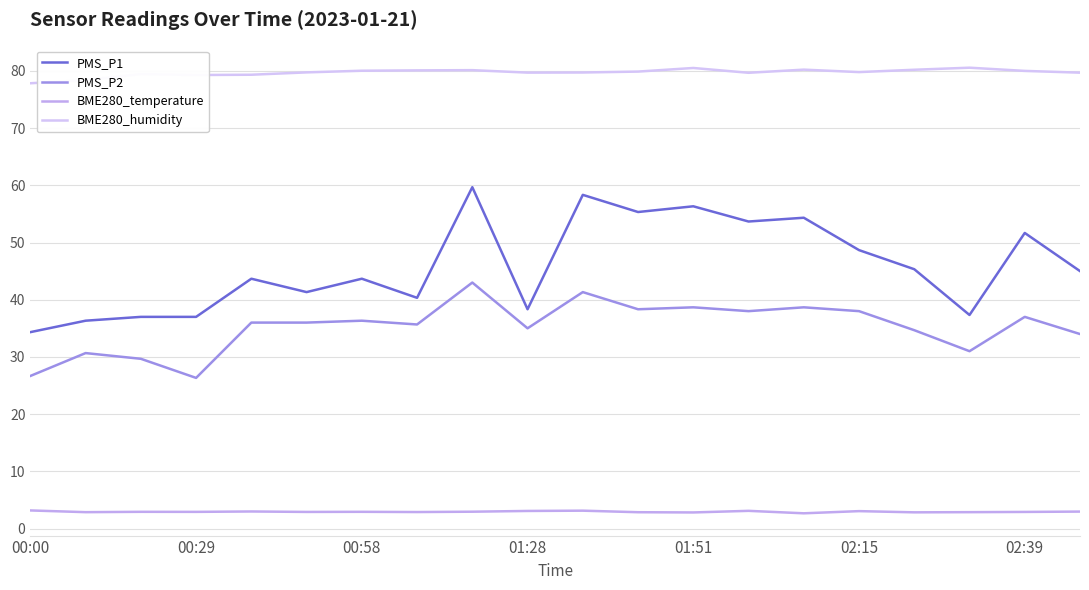

Does the chart display data point markers on the line(s)?

No